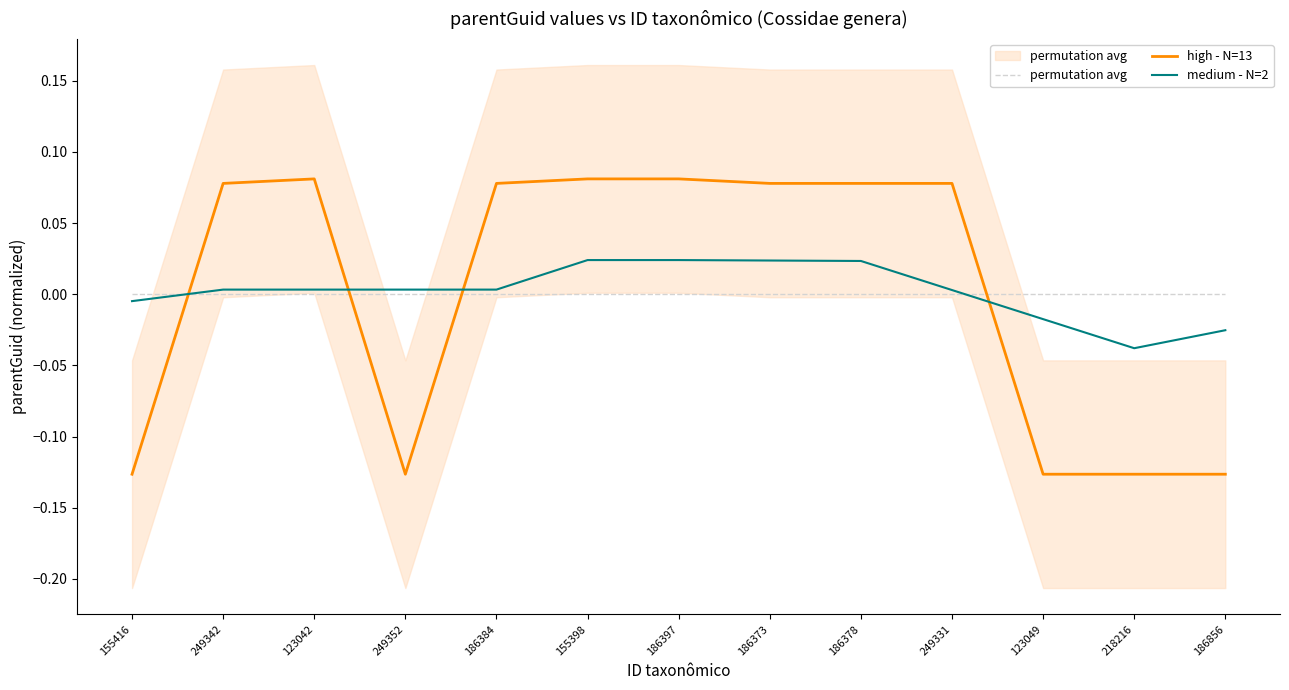

Between 186373 and 186856, which series saw the biggest shift?

high - N=13